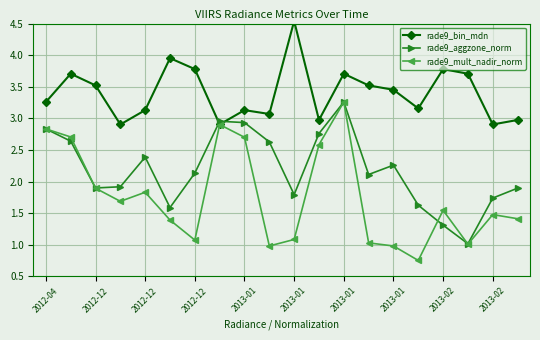

Which has a higher value, 14 or 11?

14